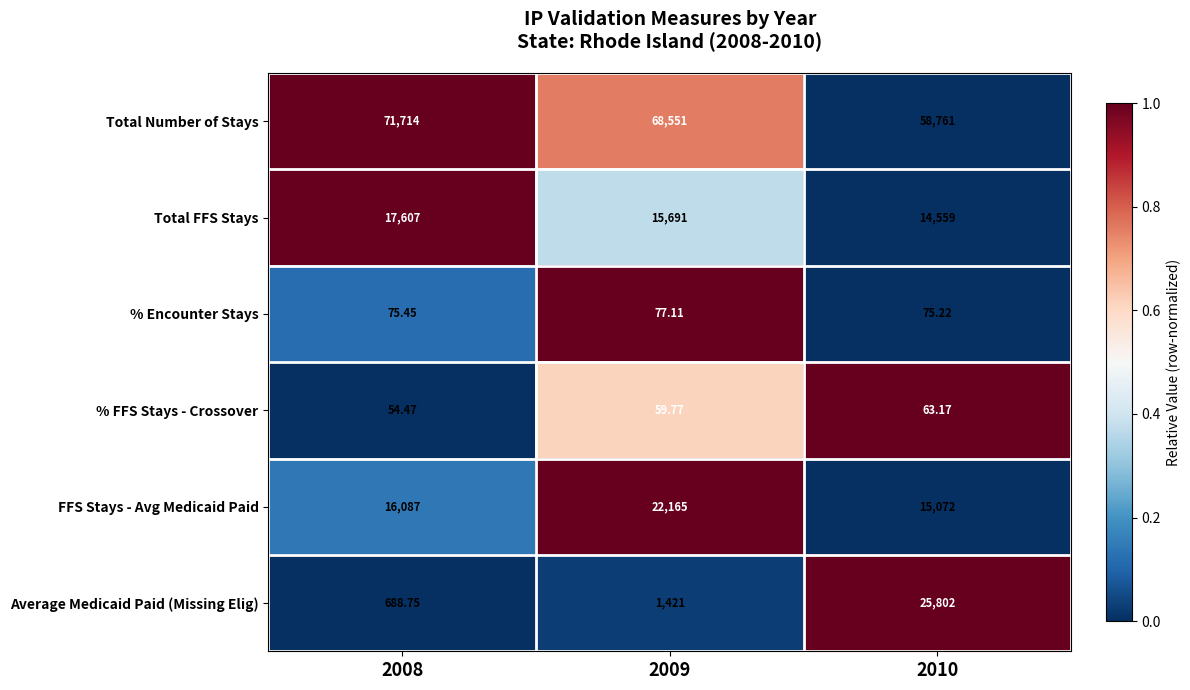

What is the total value across all series at 2008?

106226.7